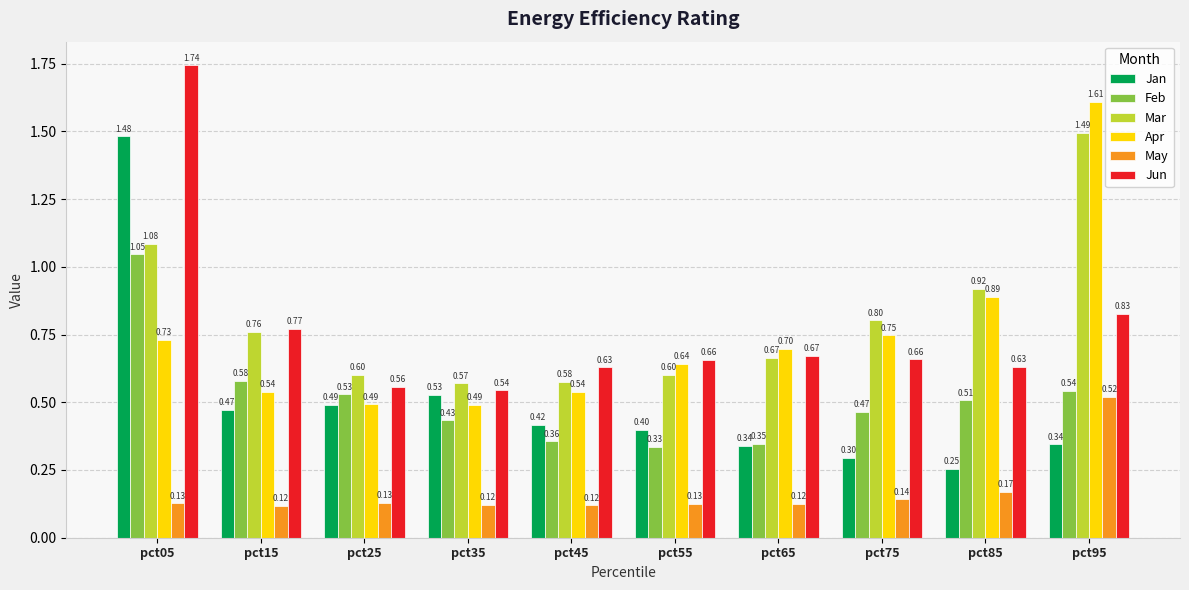

Rank the series at pct15 from highest to lowest value.

Jun, Mar, Feb, Apr, Jan, May